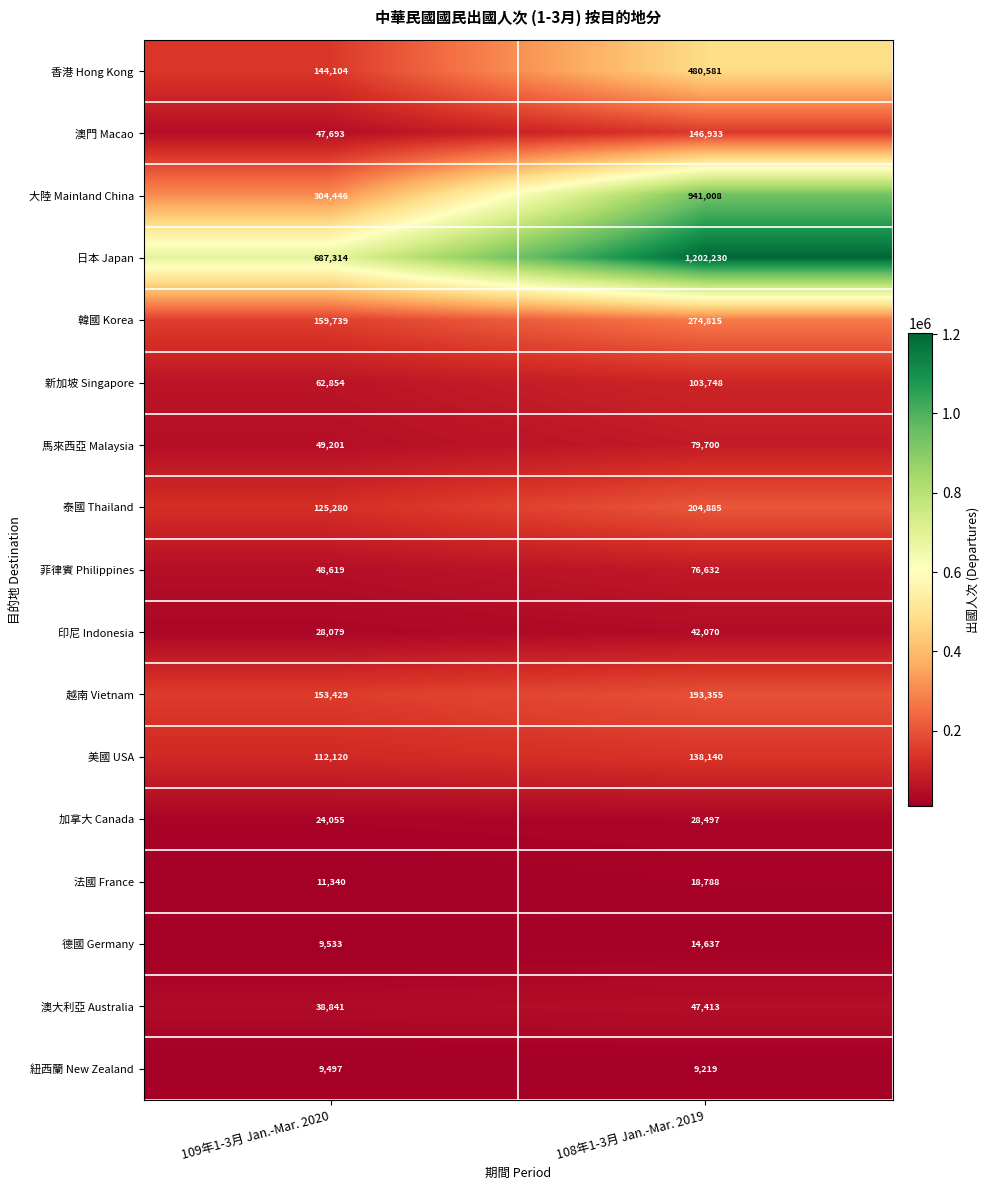

Rank the series by their maximum value, from lowest to highest.

紐西蘭 New Zealand, 德國 Germany, 法國 France, 加拿大 Canada, 印尼 Indonesia, 澳大利亞 Australia, 菲律賓 Philippines, 馬來西亞 Malaysia, 新加坡 Singapore, 美國 USA, 澳門 Macao, 越南 Vietnam, 泰國 Thailand, 韓國 Korea, 香港 Hong Kong, 大陸 Mainland China, 日本 Japan